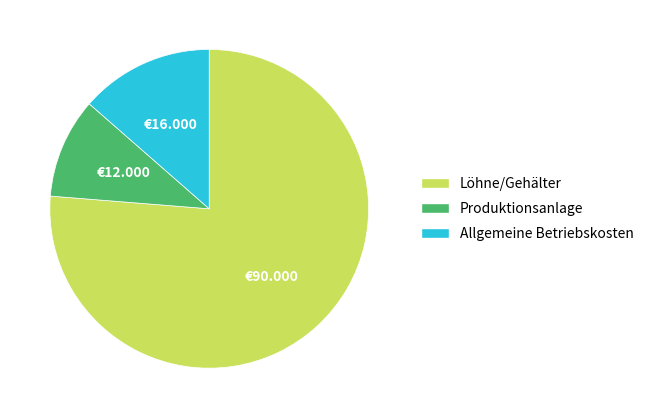

How many slices are in this pie chart?

3